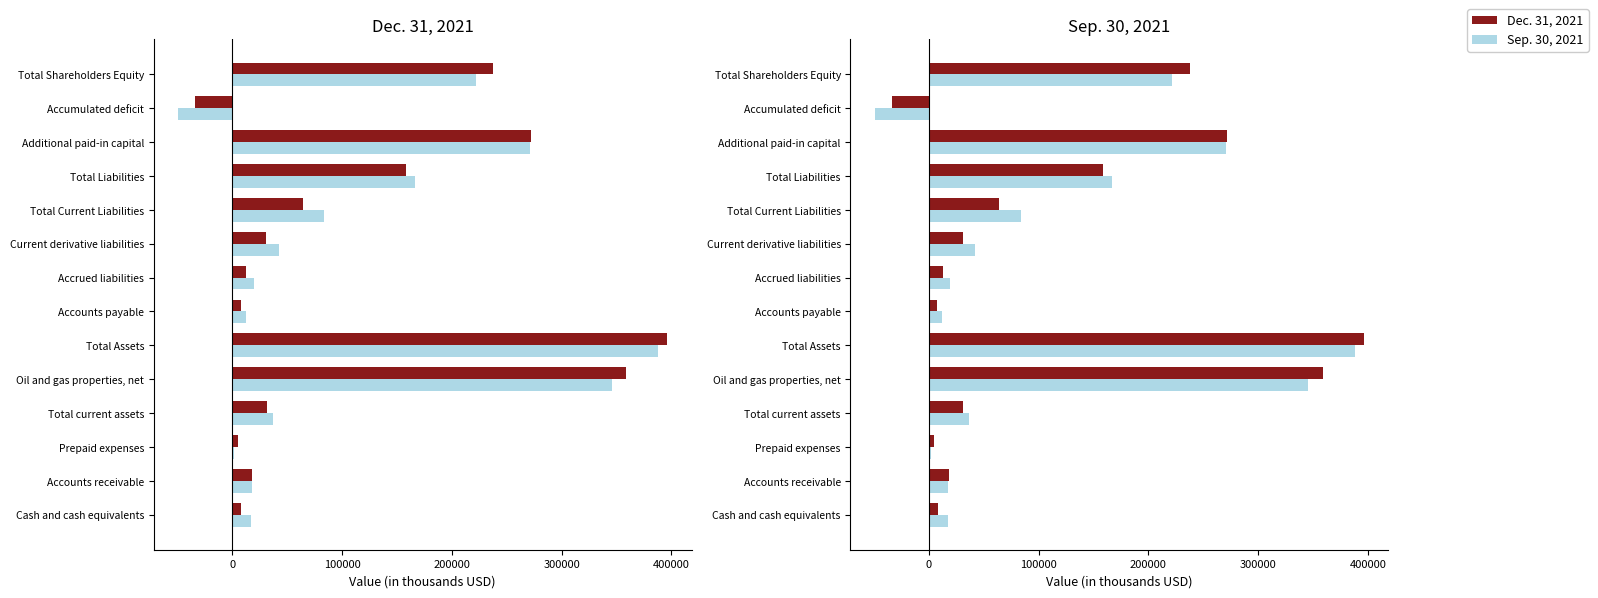

Read the Sep. 30, 2021 value at Accumulated deficit, to the nearest 10.

-49170